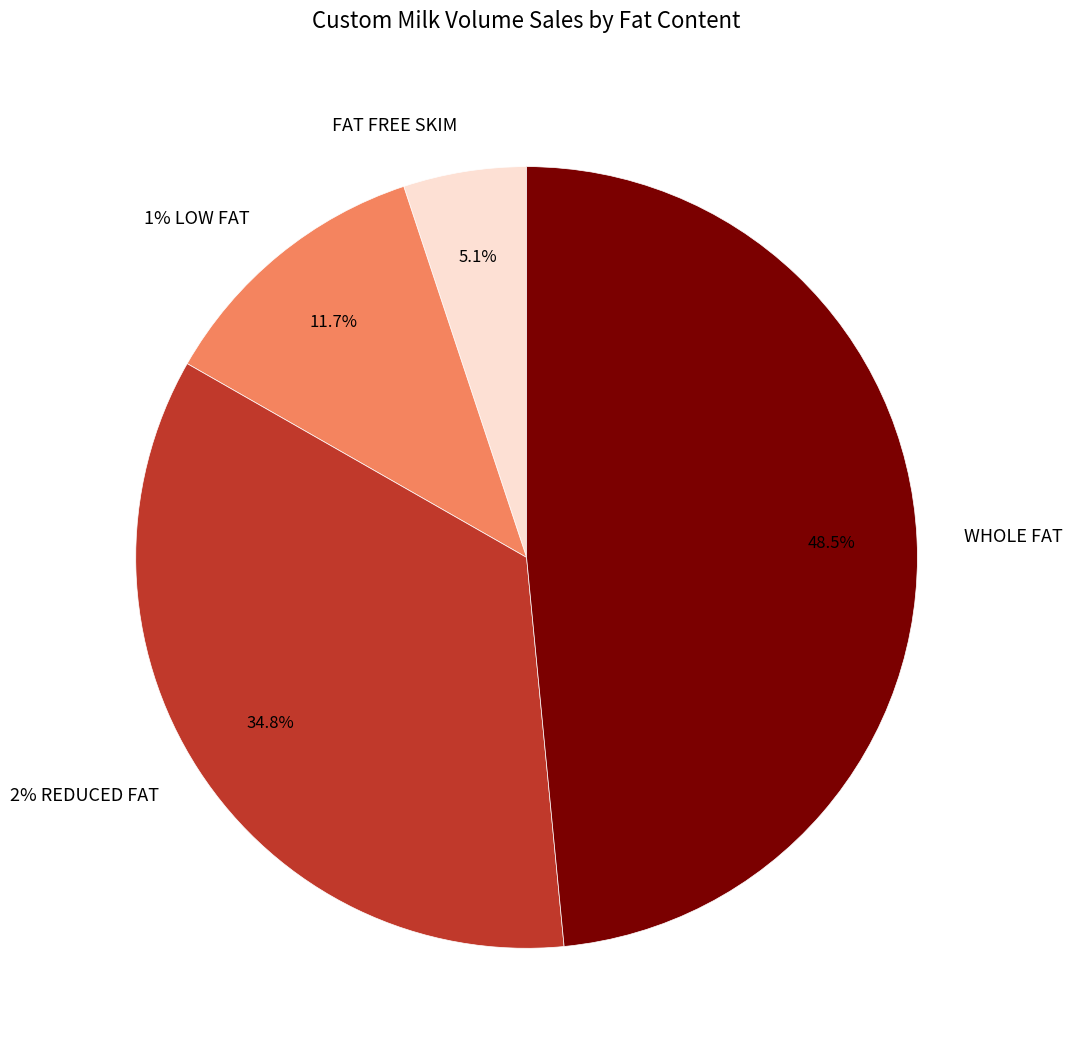

True or false: 1% LOW FAT accounts for 12% of the total.

True